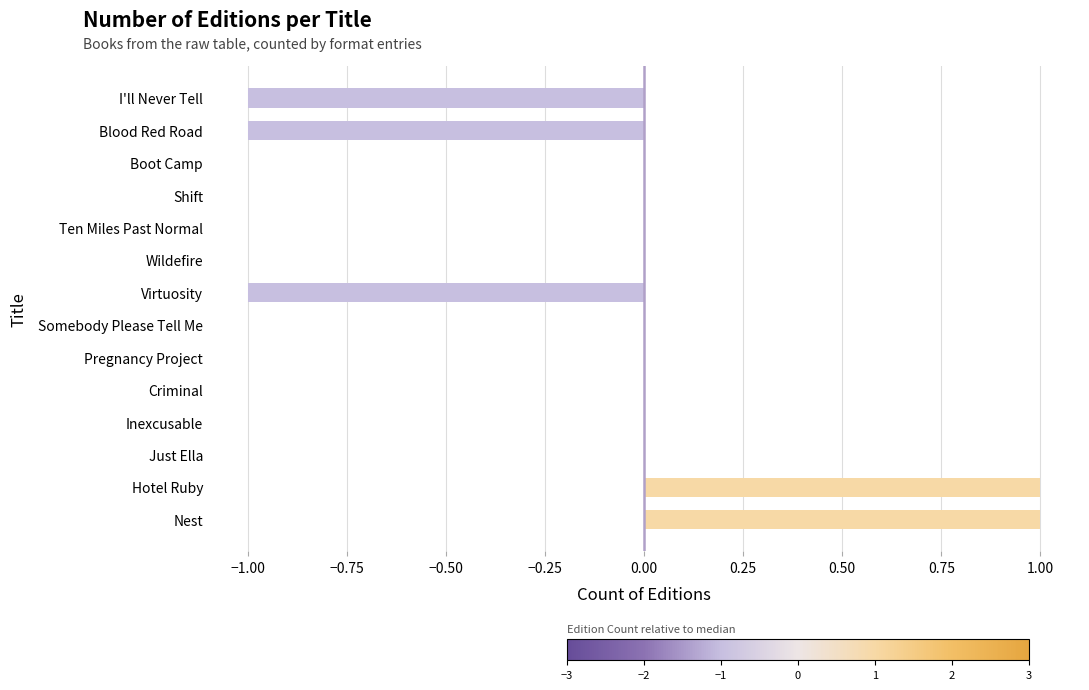

Reading bottom to top, extract all data points from this chart.

Nest=1	Hotel Ruby=1	Just Ella=0	Inexcusable=0	Criminal=0	Pregnancy Project=0	Somebody Please Tell Me=0	Virtuosity=-1	Wildefire=0	Ten Miles Past Normal=0	Shift=0	Boot Camp=0	Blood Red Road=-1	I'll Never Tell=-1